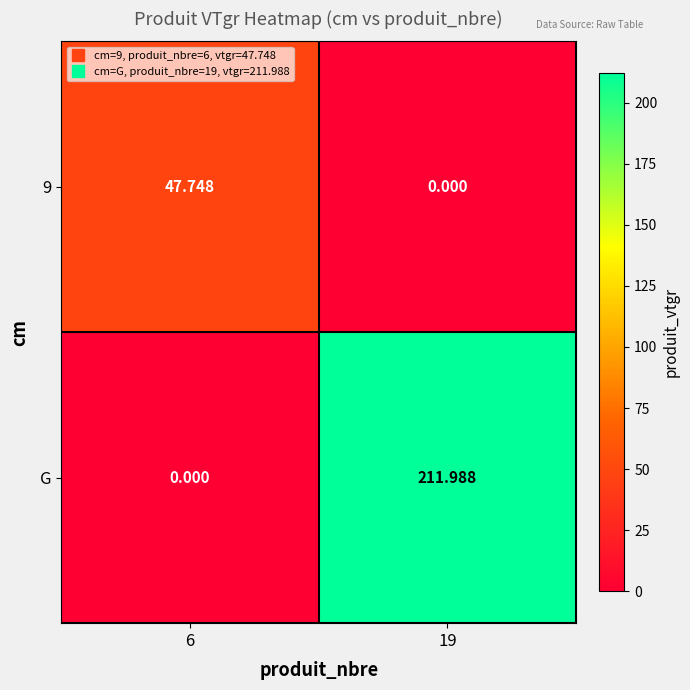

Which series has the widest spread of values?

G